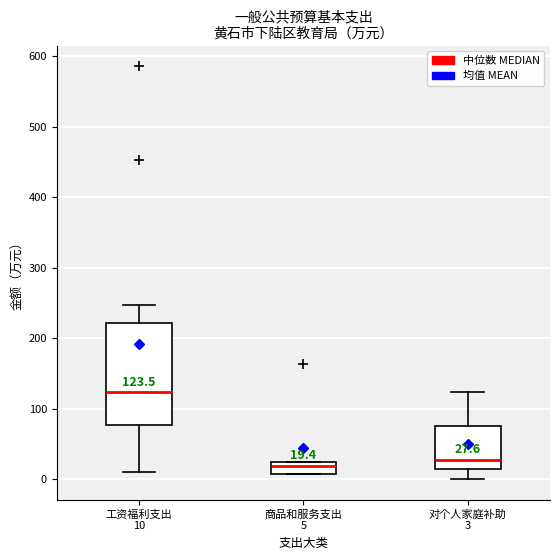

Which box is the tallest, from its lower edge to its upper edge?

工资福利支出 10